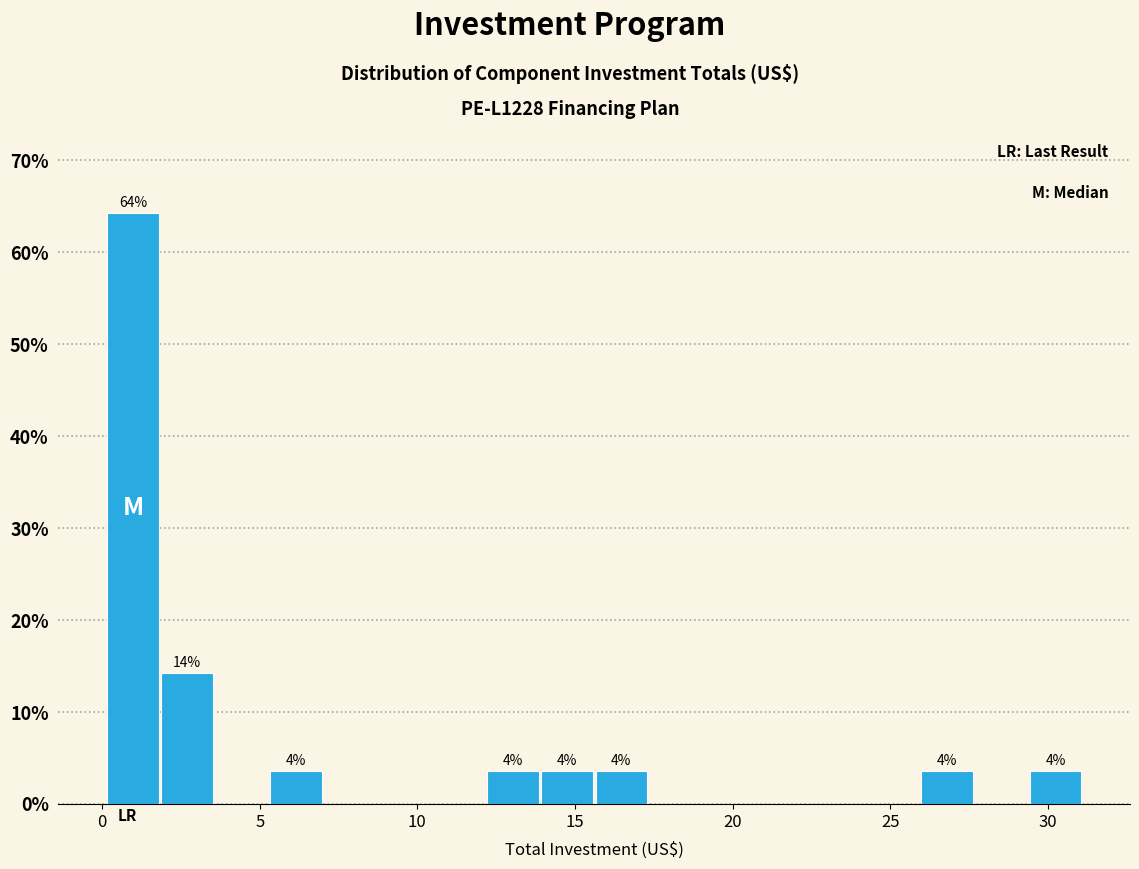

Read against the x-axis, roughly where is the centre of the tallest bar?

1.0